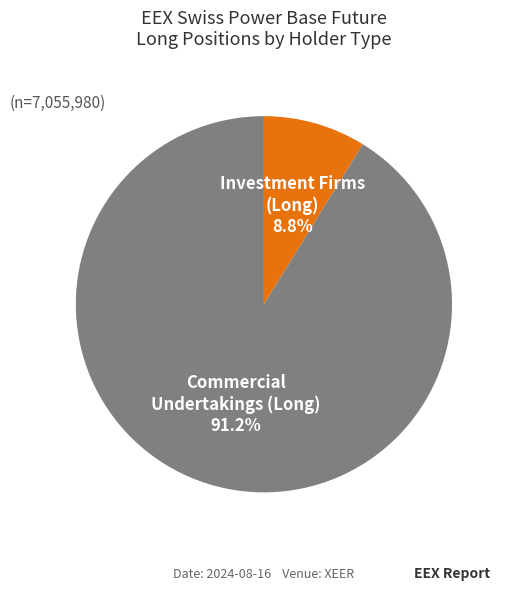

How many segments does this pie chart have?

2